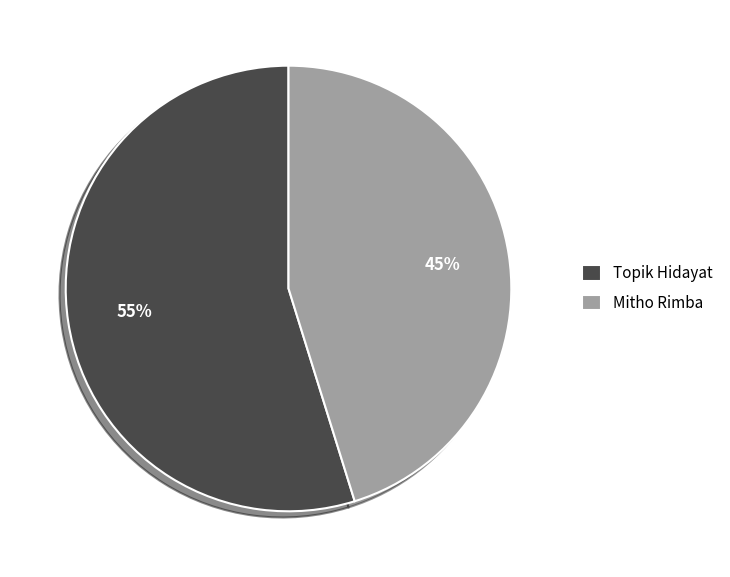

Which category has the smallest portion of the pie?

Mitho Rimba